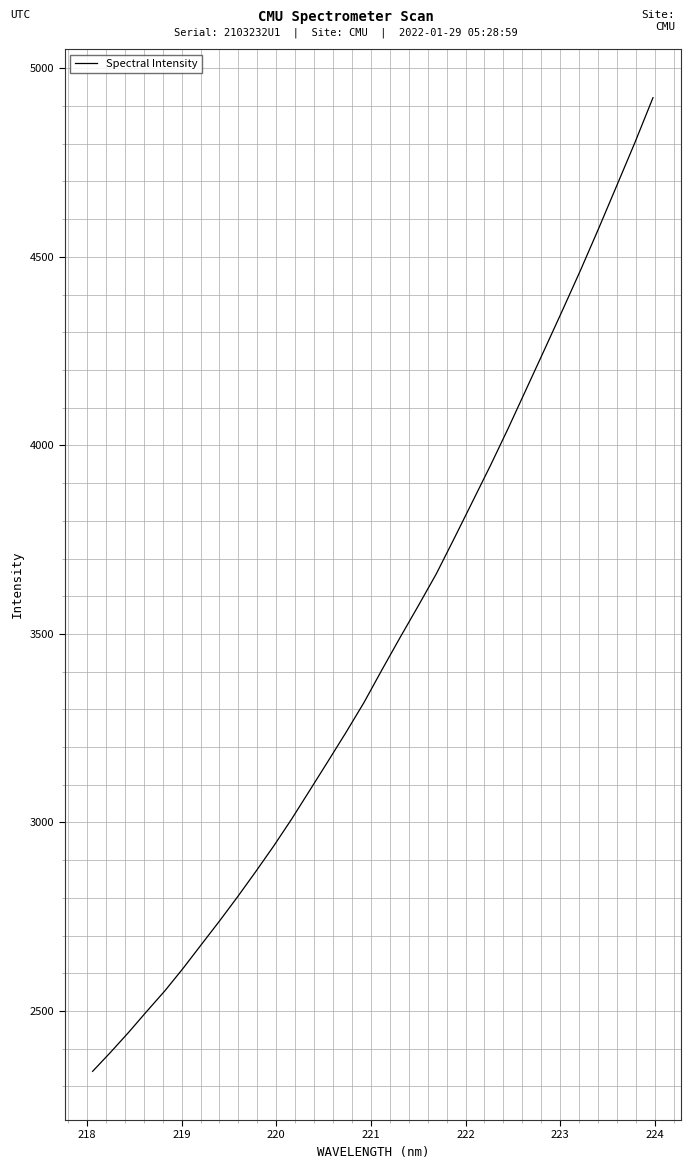

What is the greatest value displayed?

4922.2